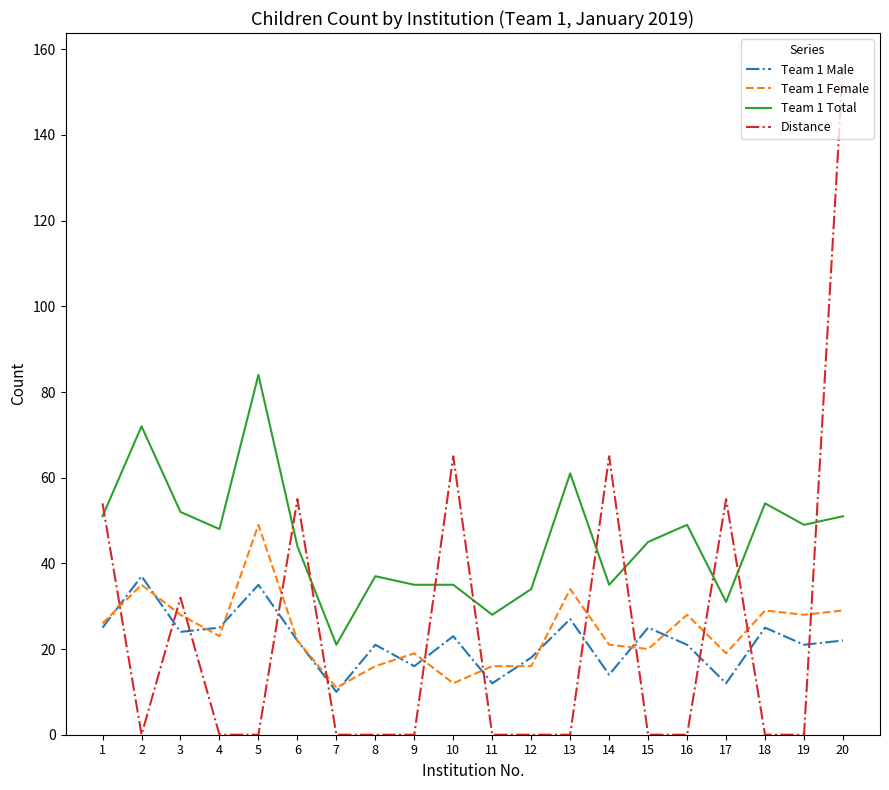

What is the difference between the maximum and minimum values in the Distance series?

156